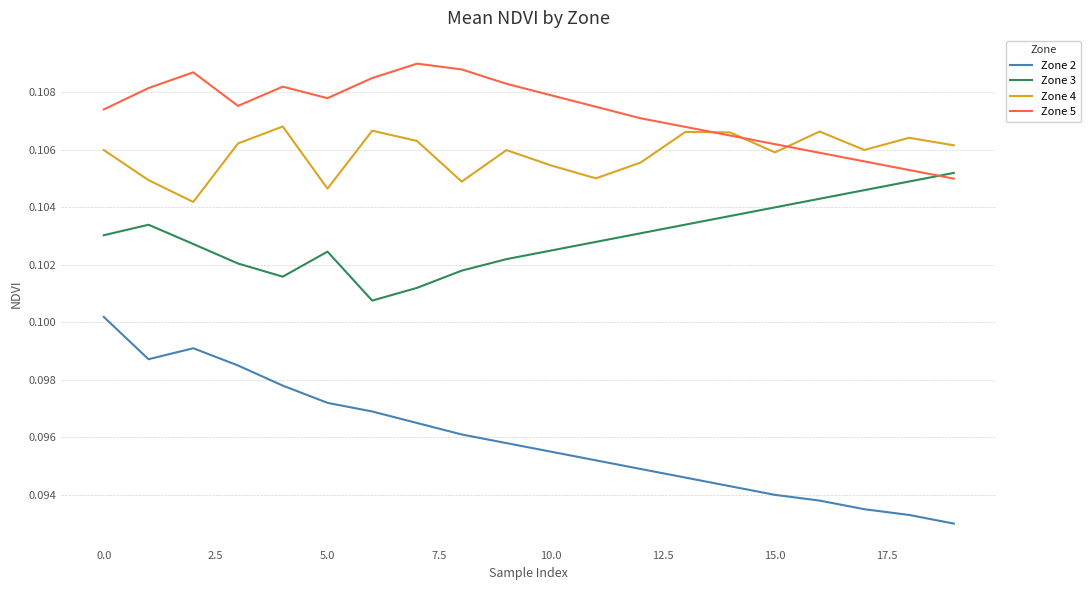

True or false: Zone 2 and Zone 5 intersect in this chart.

False